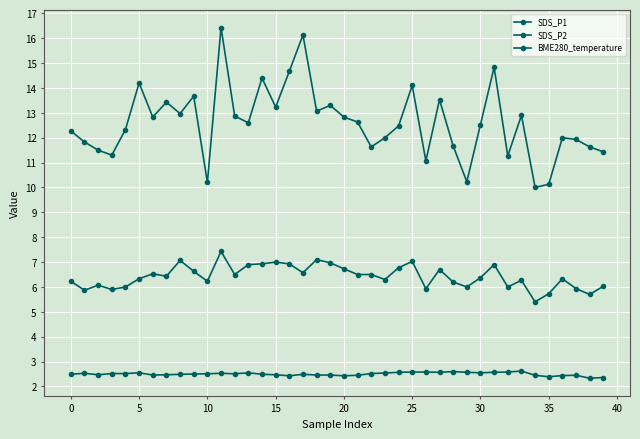

List the series in order of their overall mean, lowest first.

BME280_temperature, SDS_P2, SDS_P1